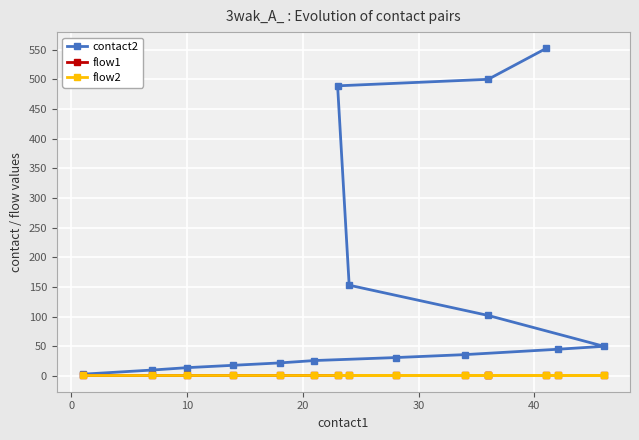

Count the number of categories in the chart.

15